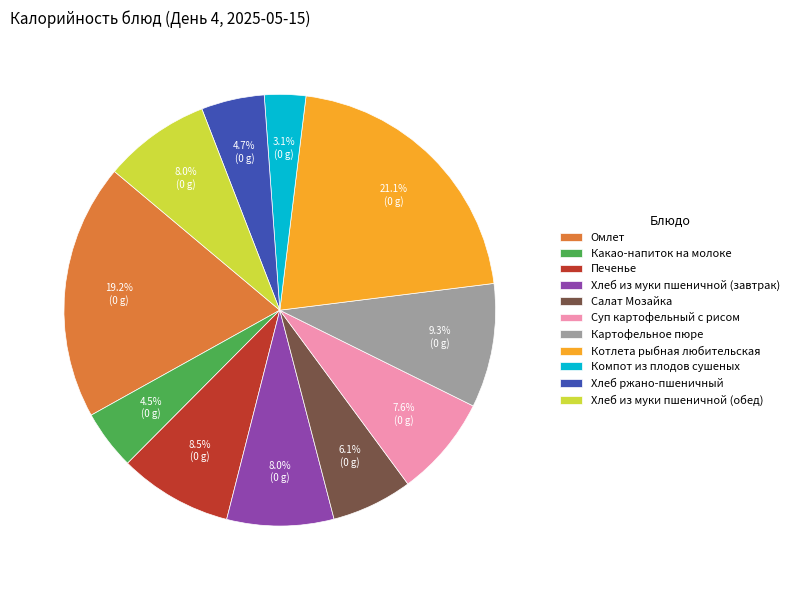

What percentage do Печенье and Картофельное пюре together represent?

17.8%